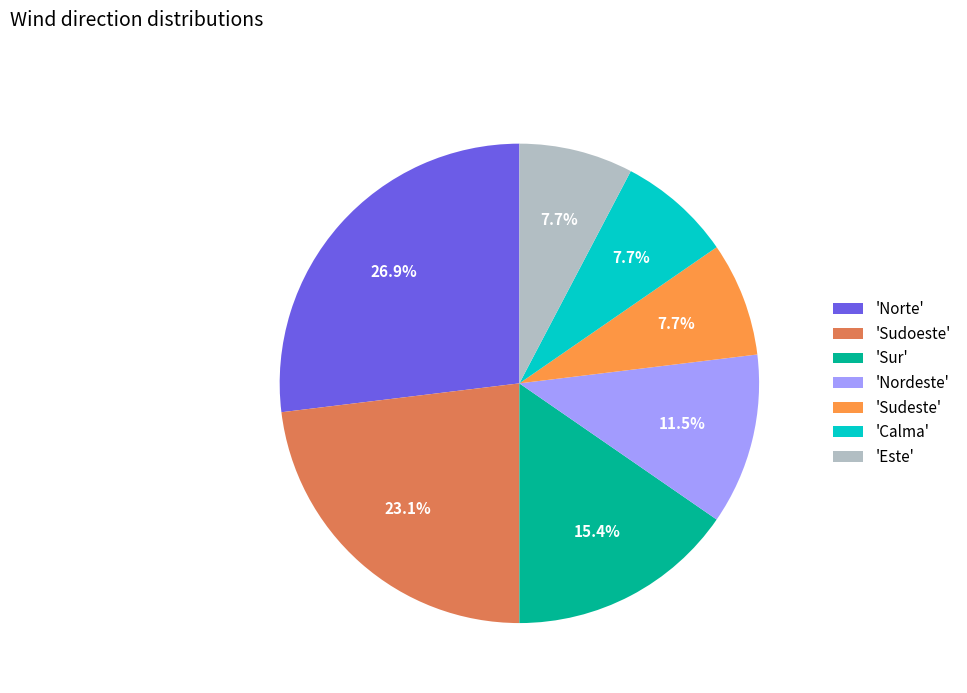

Does any single category account for the majority?

No